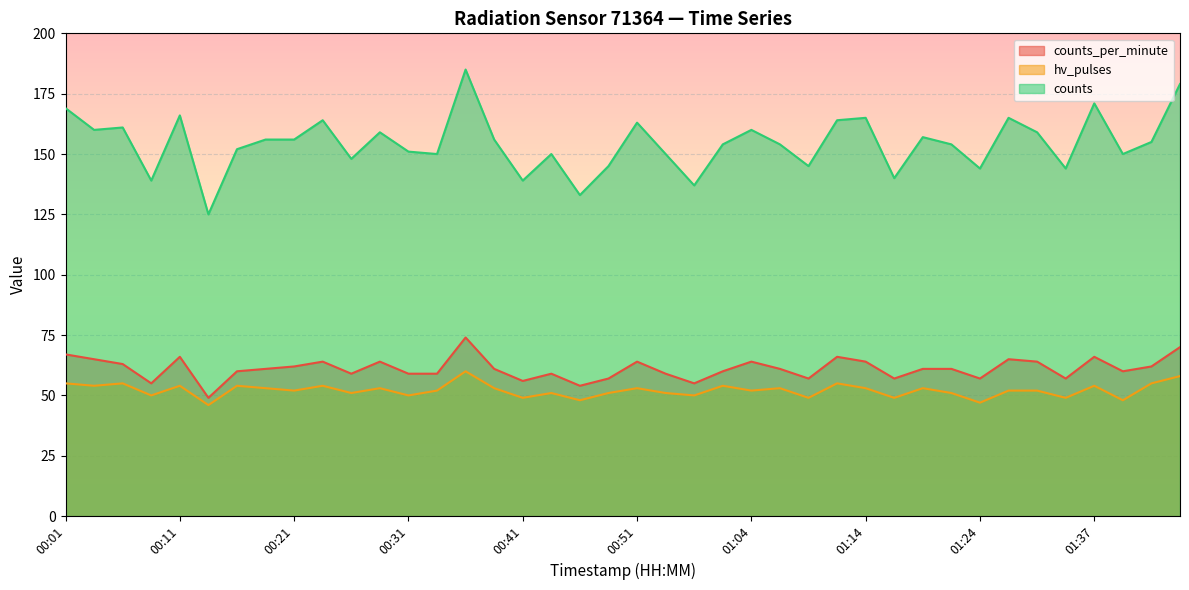

The hv_pulses series shows 79 at 00:06. True or false?

False